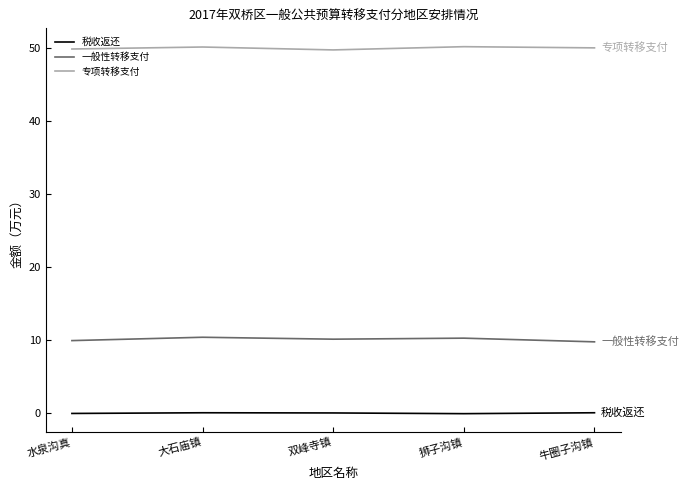

At how many categories does at least one series exceed 19?

5